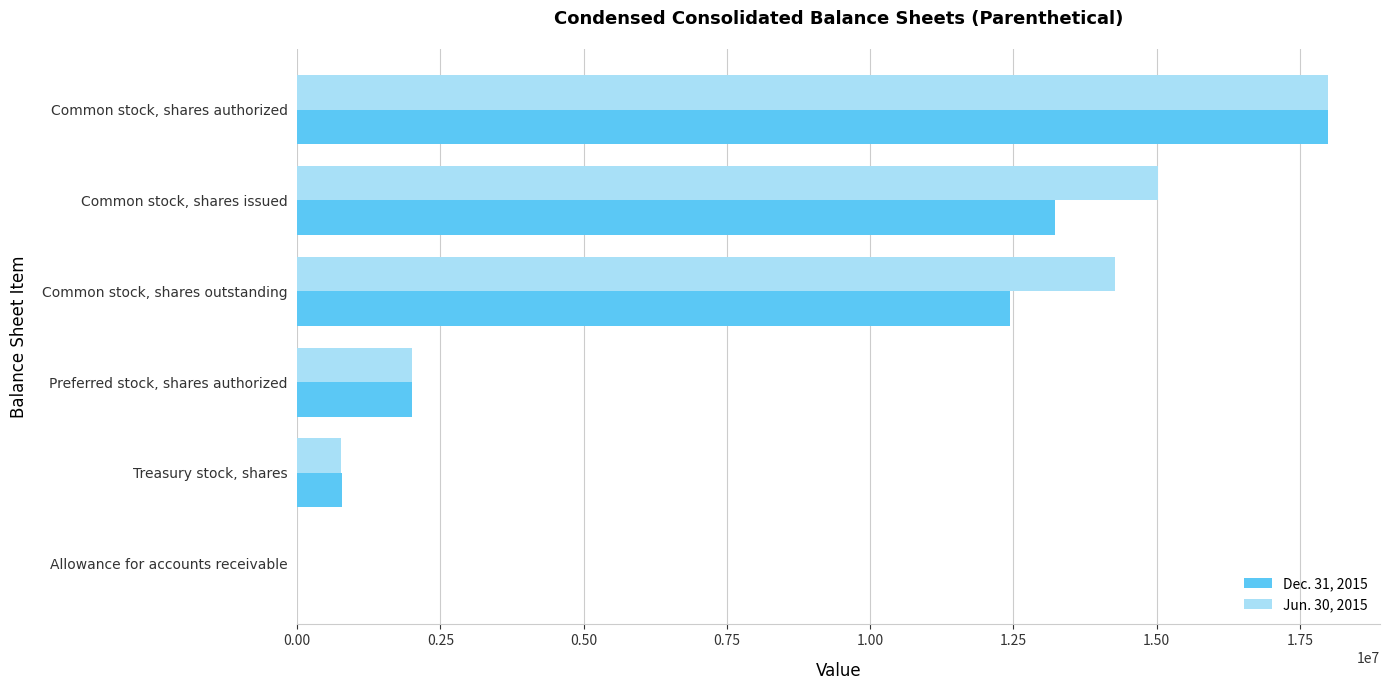

What is the total value across all series at Common stock, shares outstanding?

26701851